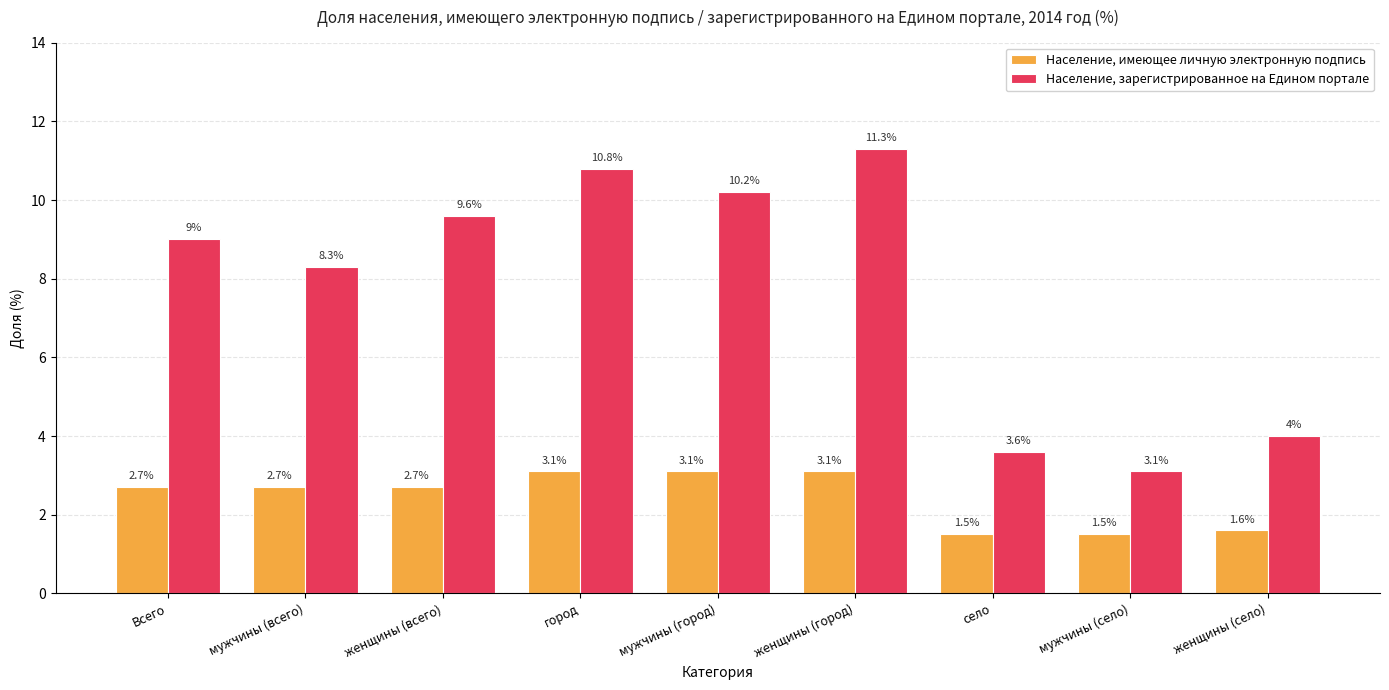

What value does the Население, имеющее личную электронную подпись series have at село?

1.5